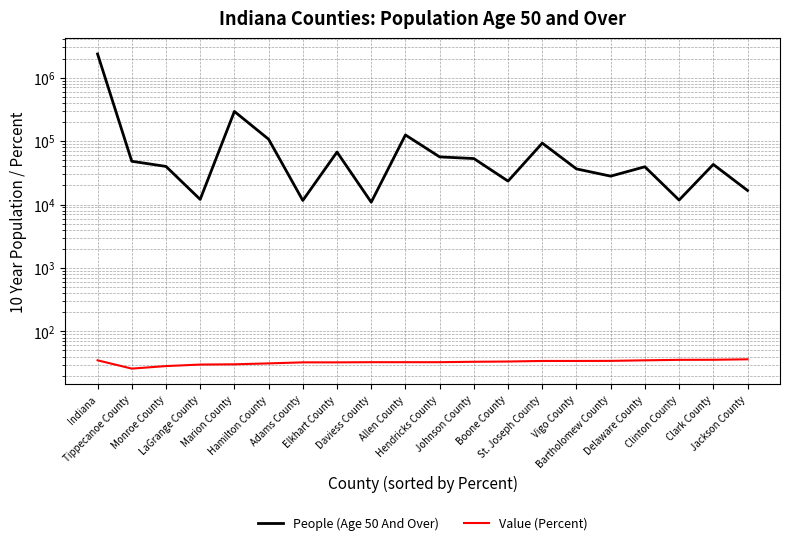

What position from the left is Delaware County?

17